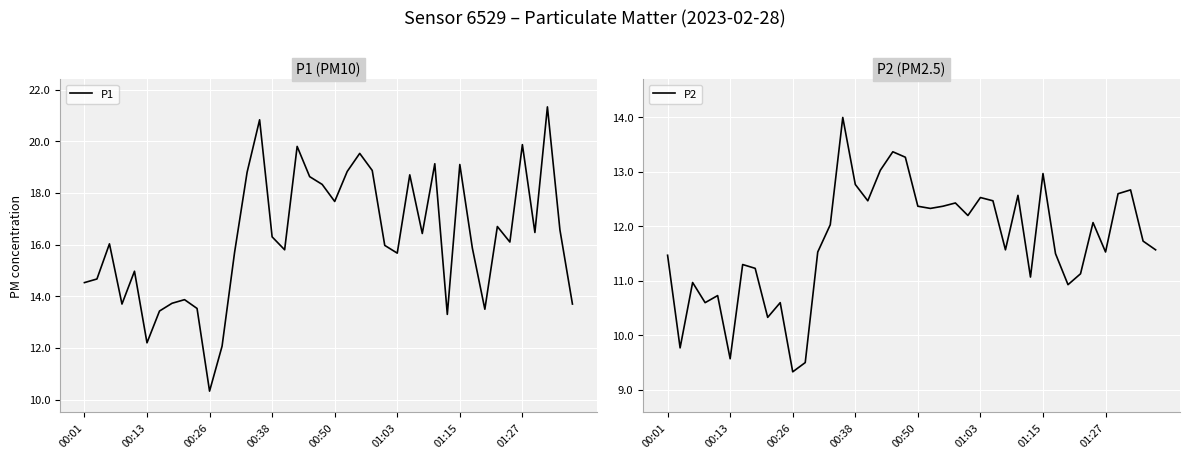

Which series has the largest range (max minus min)?

P1